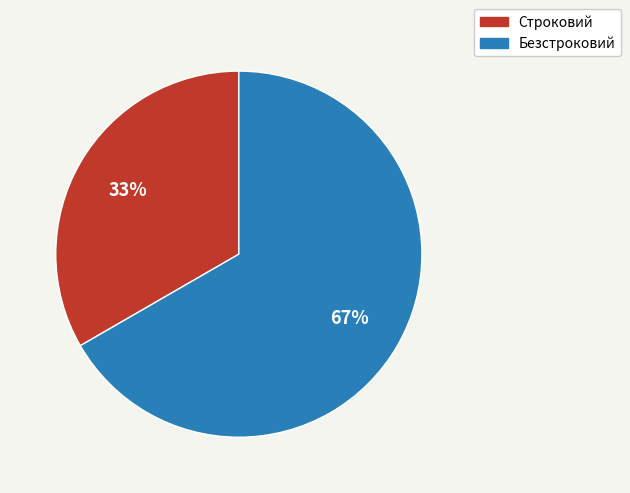

To the nearest percent, what is the average slice percentage?

50%